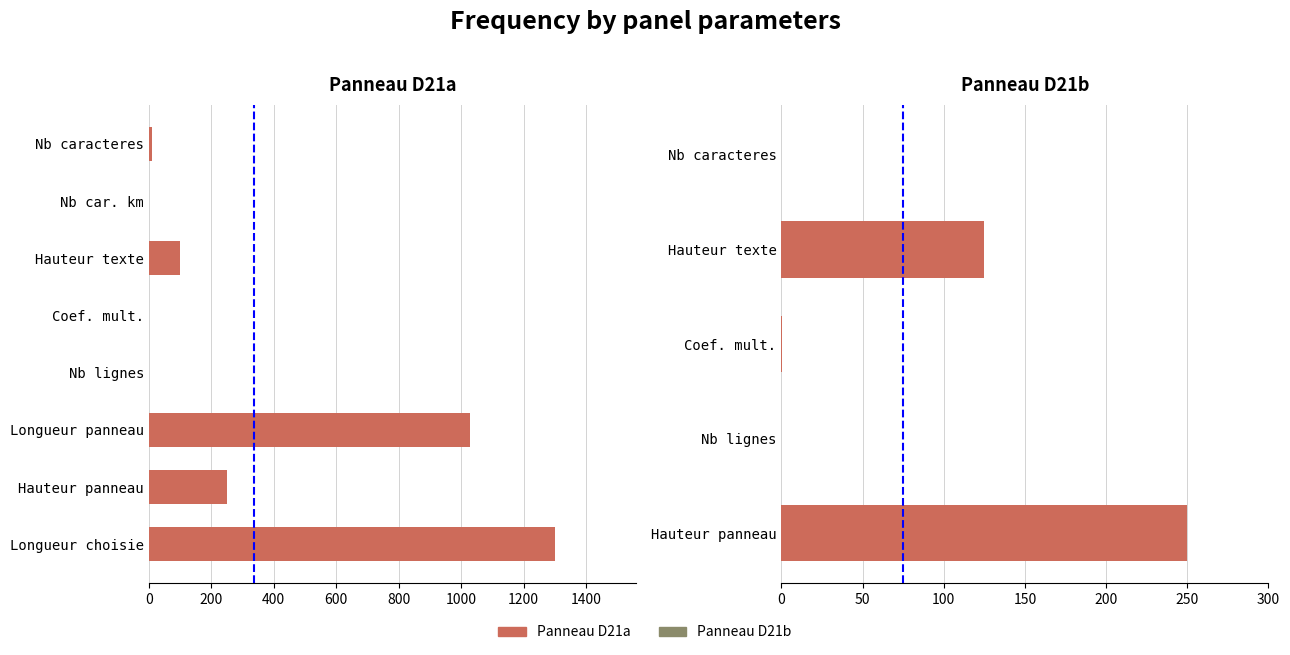

What is the change in value from Nb caracteres to Longueur panneau?

+1021.0